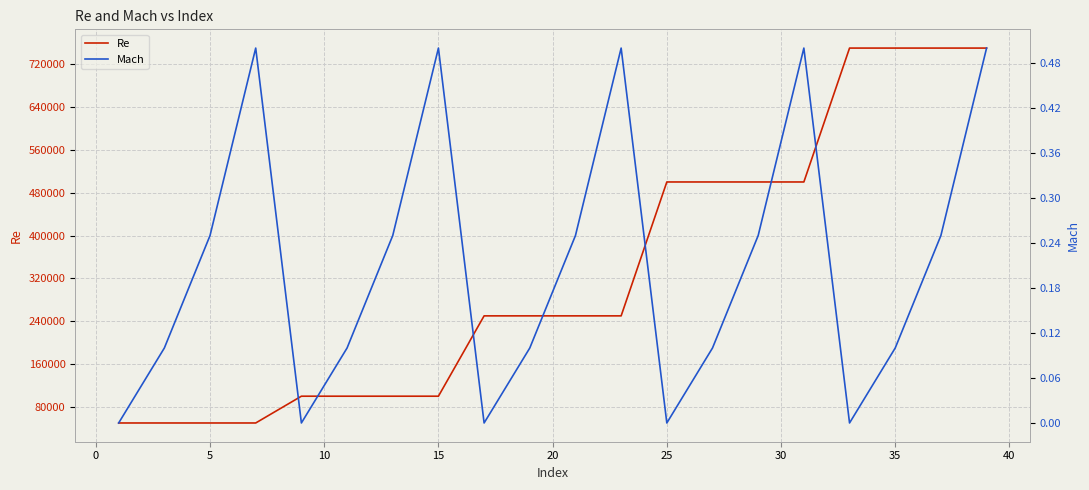

The value of Re at 25 is 500000. True or false?

True